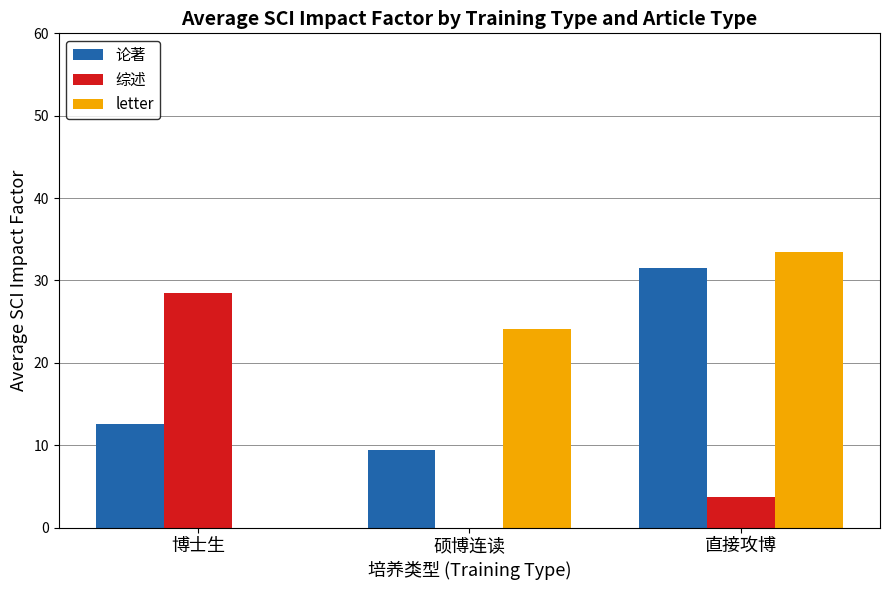

What is the approximate value of 论著 at 硕博连读?

9.4